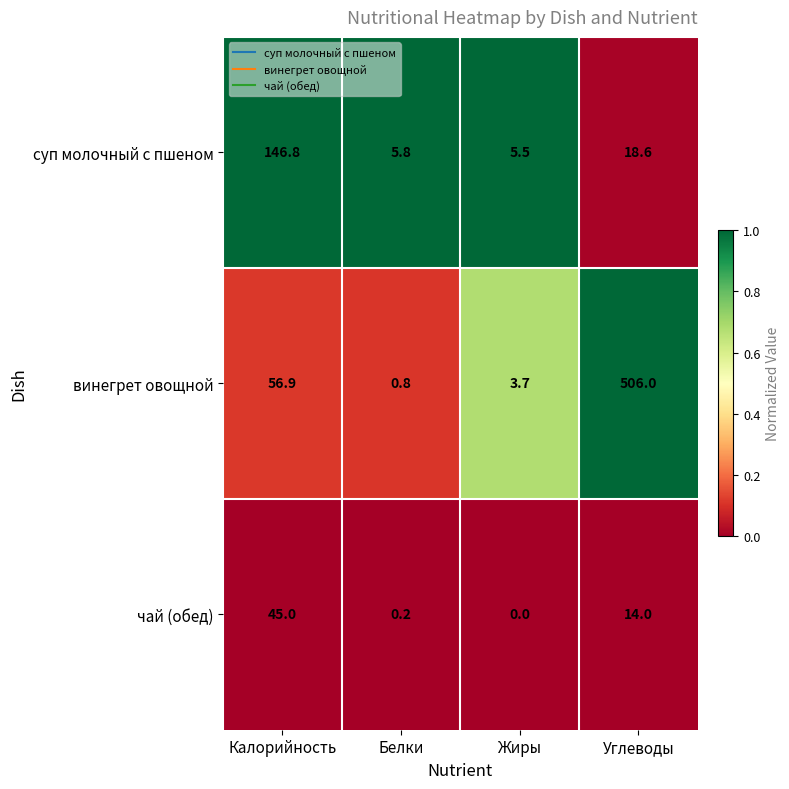

List the series in order of their peak value, highest first.

винегрет овощной, суп молочный с пшеном, чай (обед)